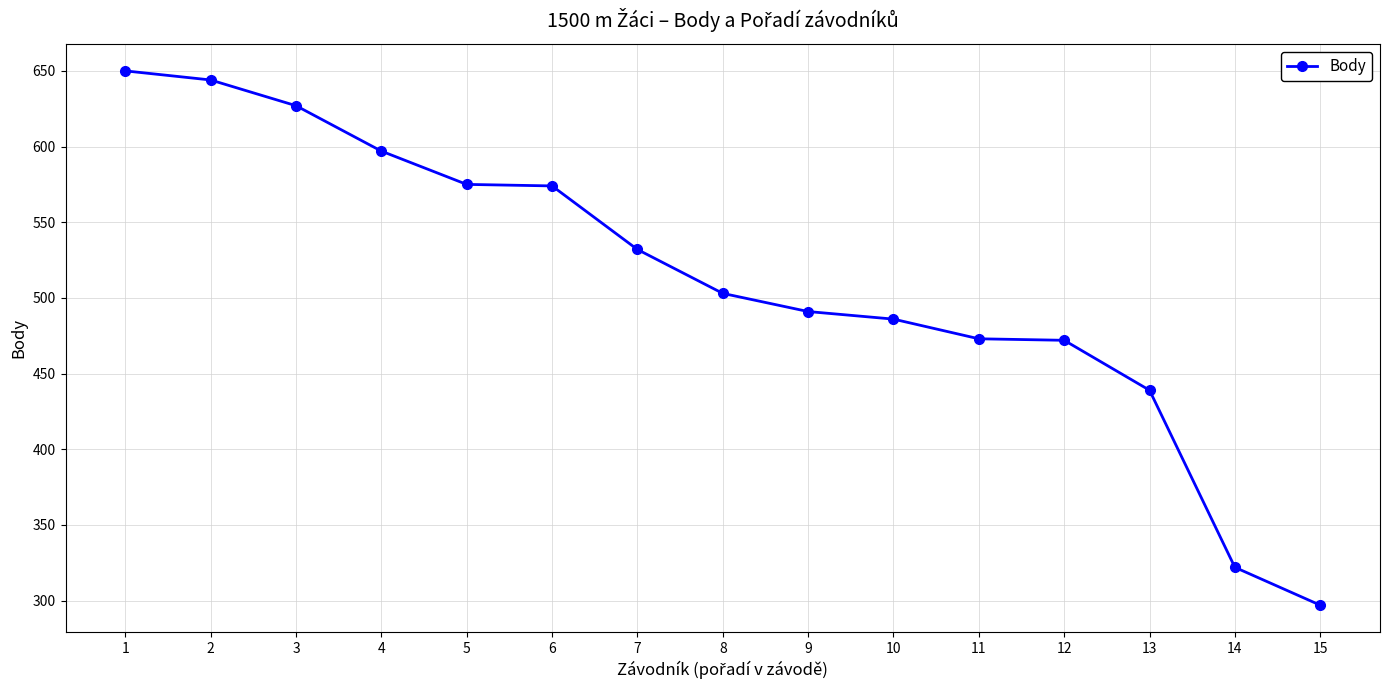

Is it true that the value at 12 is 623?

False